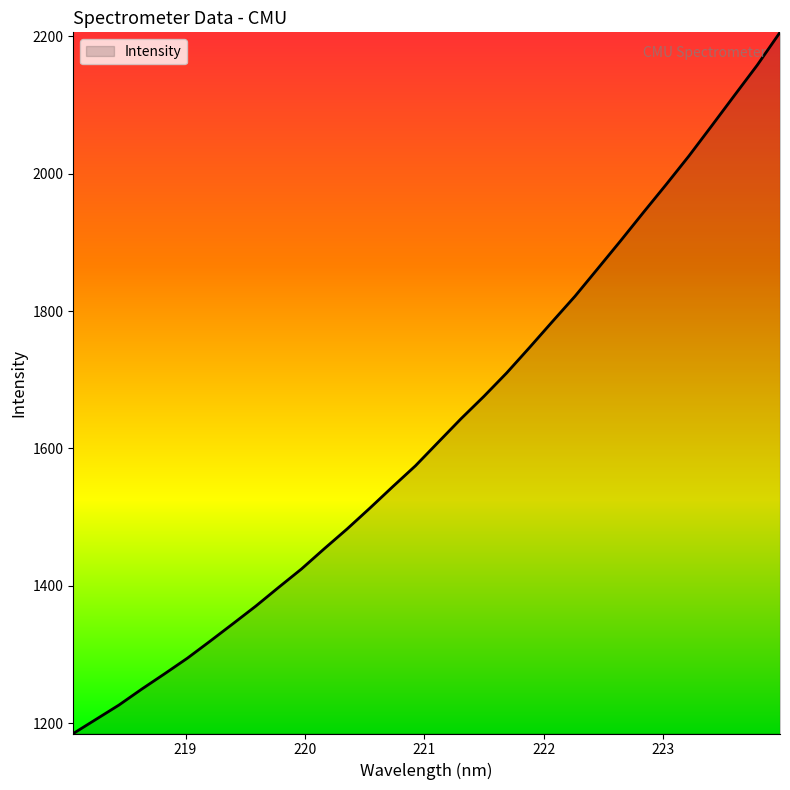

What is the difference between the maximum and minimum values?

1020.1